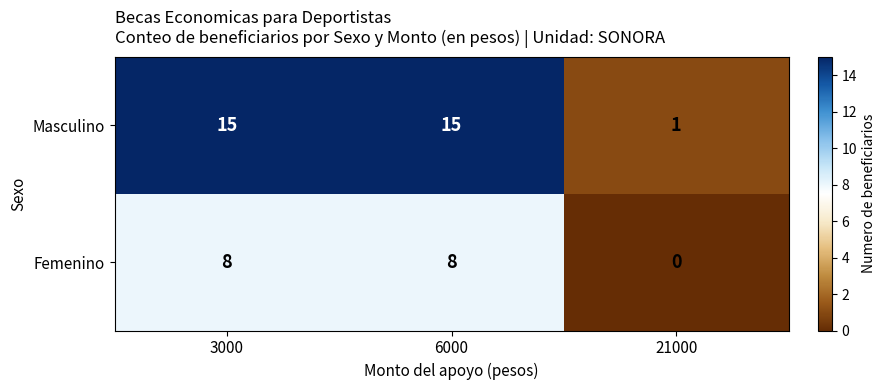

How many distinct data groups are displayed?

2